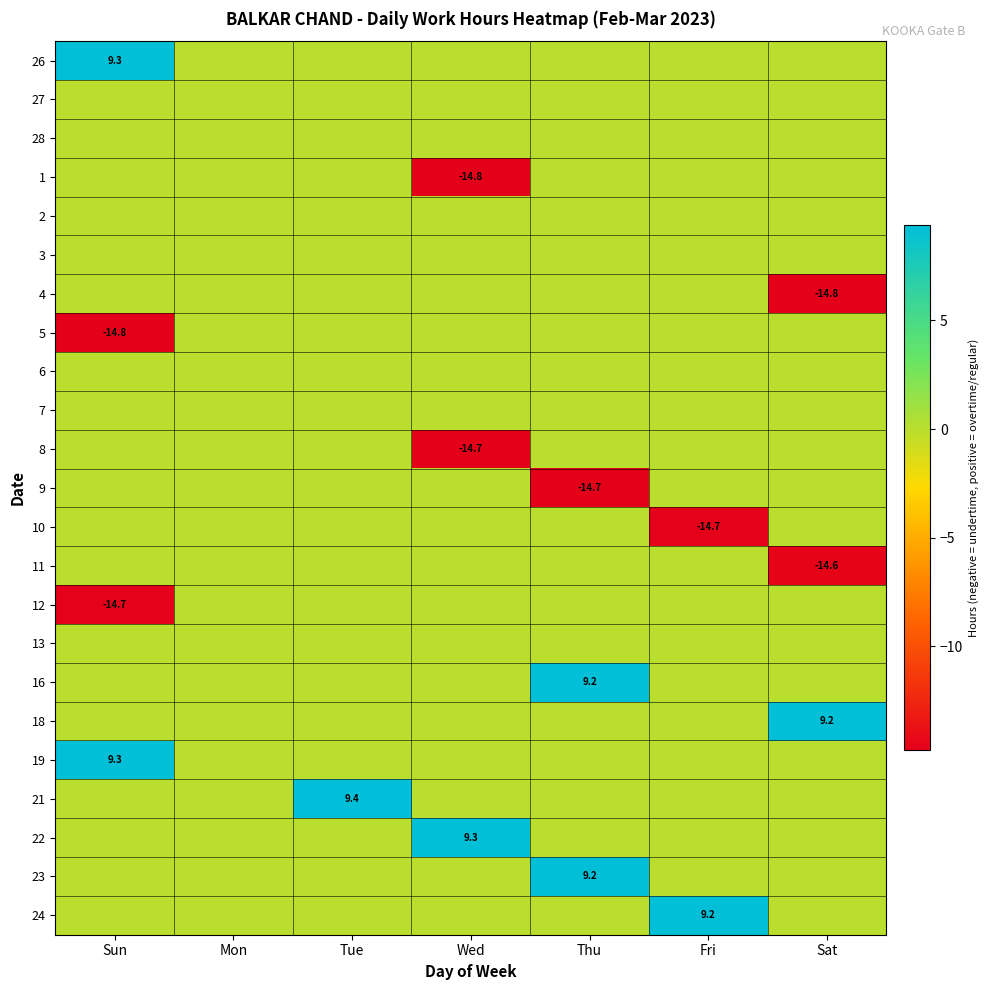

The value of 12 at Sun is -14.7. True or false?

True